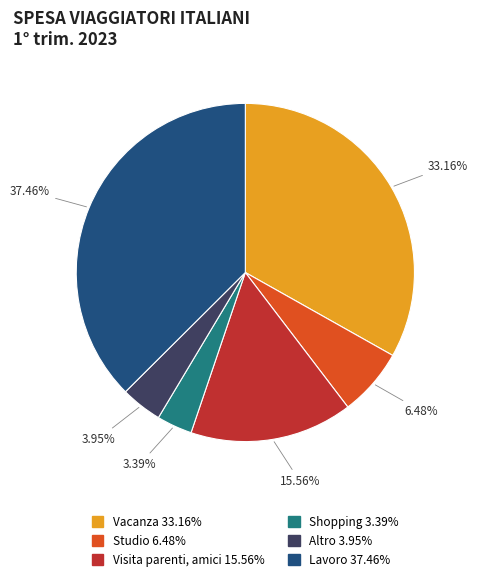

Is Vacanza the majority of the pie?

No